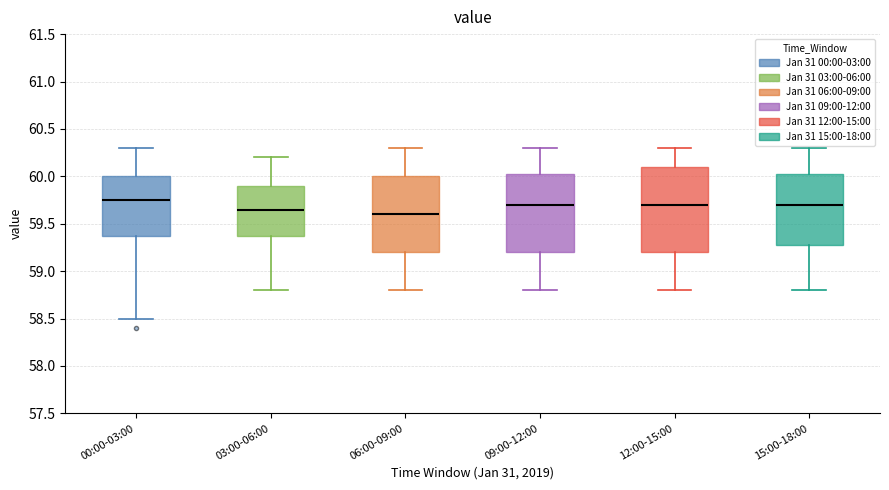

Reading left to right, read every box against the y-axis: the position of its median line, the range the box covers, and the ends of its whiskers. The values are not printed on the chart, so give them approximately, as read against the axis.

00:00-03:00: median 59.75, box 59.40 to 60.00, whiskers 58.50 to 60.30
03:00-06:00: median 59.65, box 59.40 to 59.90, whiskers 58.80 to 60.20
06:00-09:00: median 59.60, box 59.20 to 60.00, whiskers 58.80 to 60.30
09:00-12:00: median 59.70, box 59.20 to 60.05, whiskers 58.80 to 60.30
12:00-15:00: median 59.70, box 59.20 to 60.10, whiskers 58.80 to 60.30
15:00-18:00: median 59.70, box 59.30 to 60.05, whiskers 58.80 to 60.30